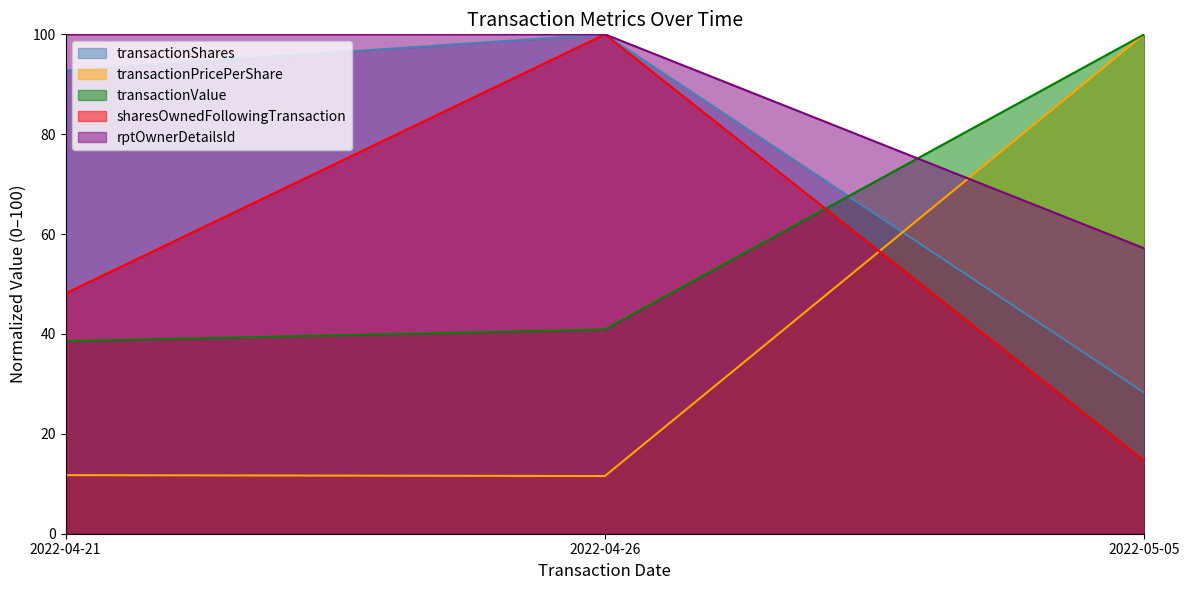

What are all the series names shown in the legend?

transactionShares, transactionPricePerShare, transactionValue, sharesOwnedFollowingTransaction, rptOwnerDetailsId